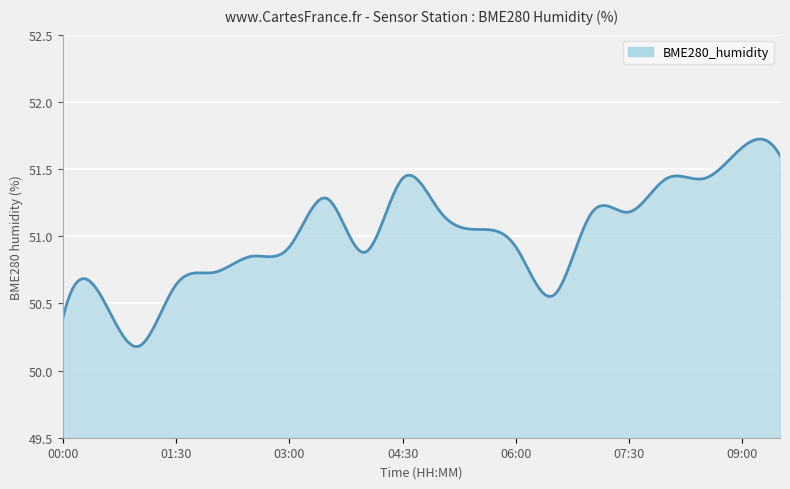

How many lines are shown in the chart?

1